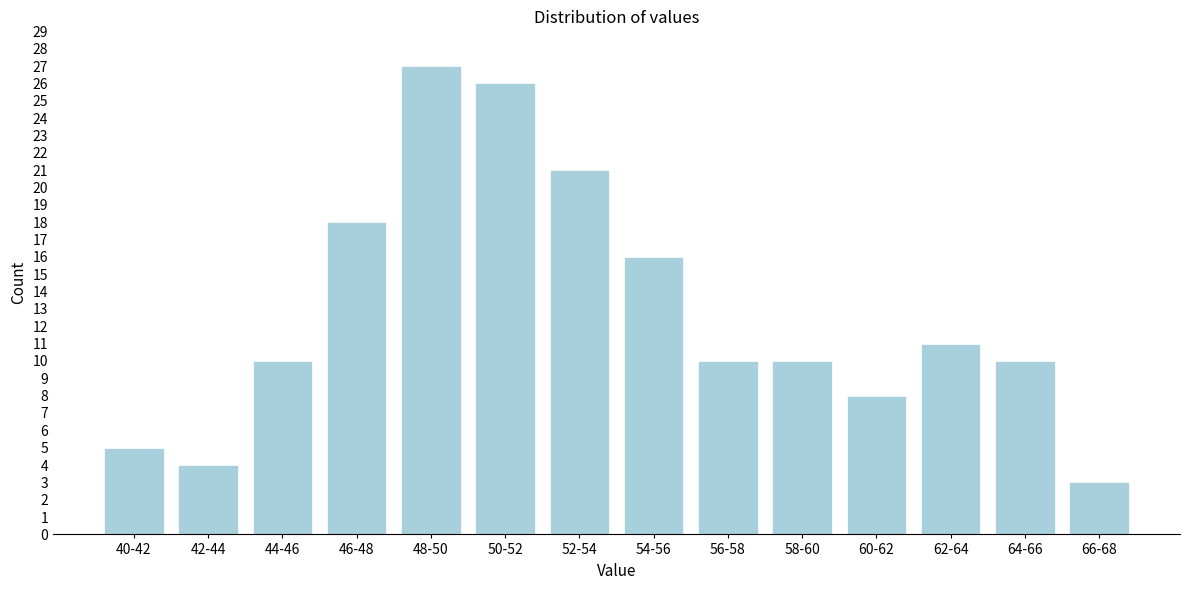

Reading left to right, transcribe all the data shown in this chart.

40-42=5	42-44=4	44-46=10	46-48=18	48-50=27	50-52=26	52-54=21	54-56=16	56-58=10	58-60=10	60-62=8	62-64=11	64-66=10	66-68=3